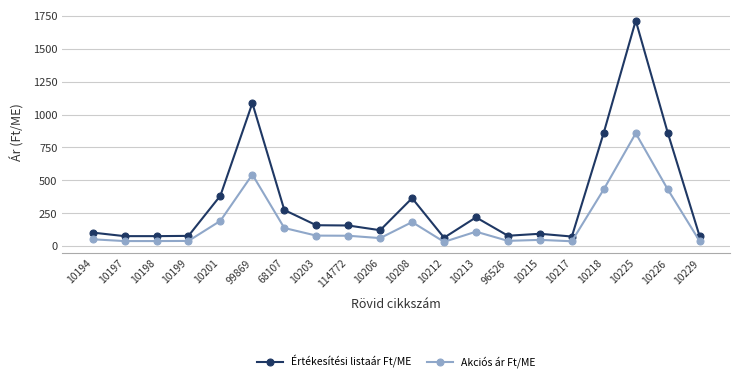

True or false: Akciós ár Ft/ME has a value of 51.7 at 10213.

False